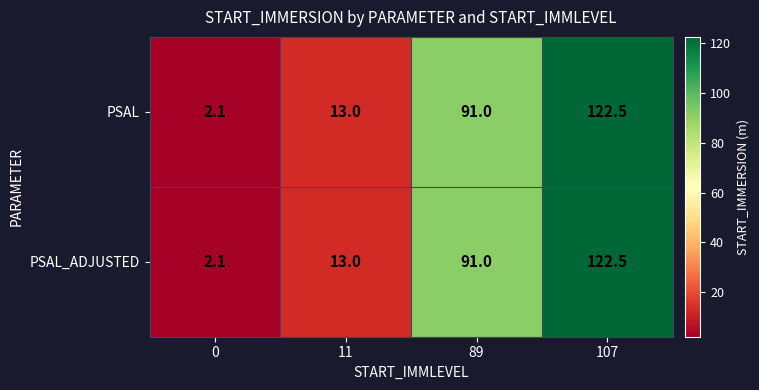

Is it true that PSAL equals 3.1 at 0?

False